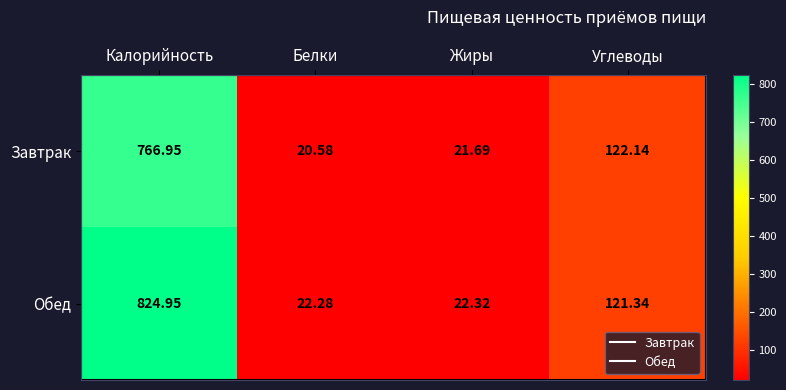

Where does the Обед series first go above 121?

Калорийность